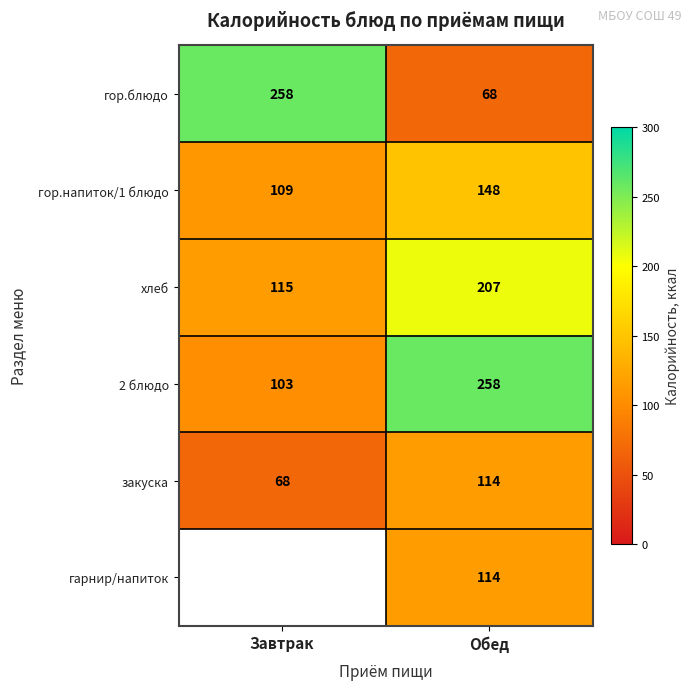

At which label is закуска closest to 91?

Завтрак